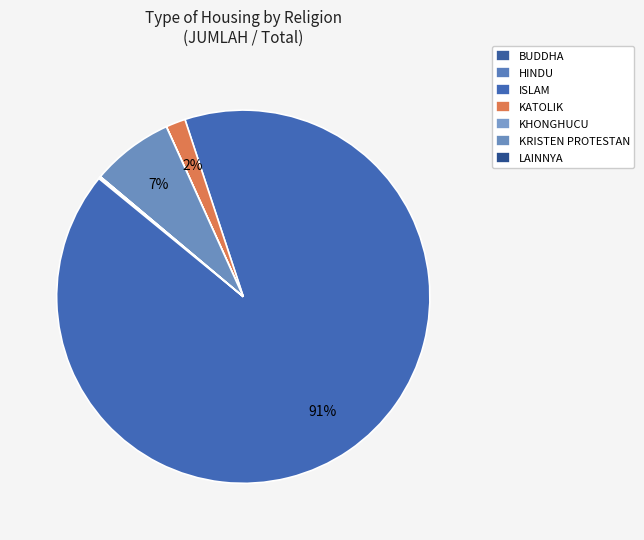

To the nearest percent, what is the difference between the largest and smallest slice percentages?

91%